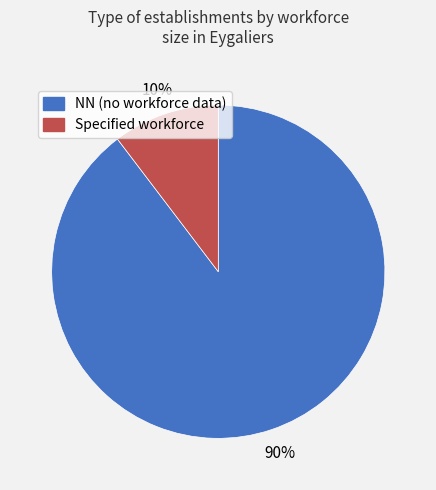

To the nearest percent, what is the average slice percentage?

50%